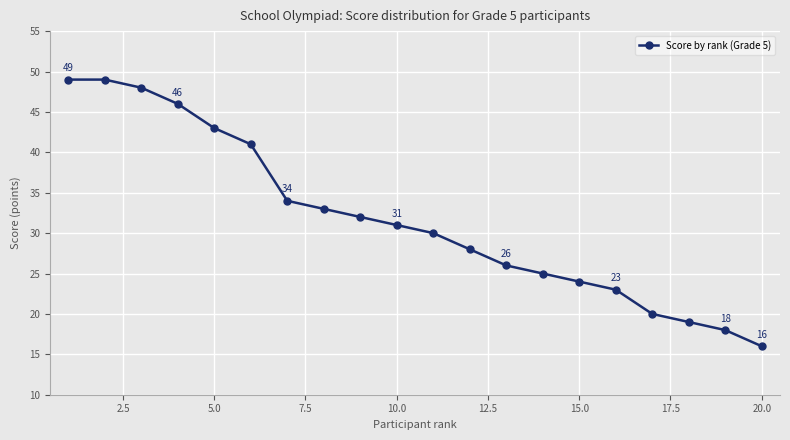

What is the value of the 17th point from the left?

20